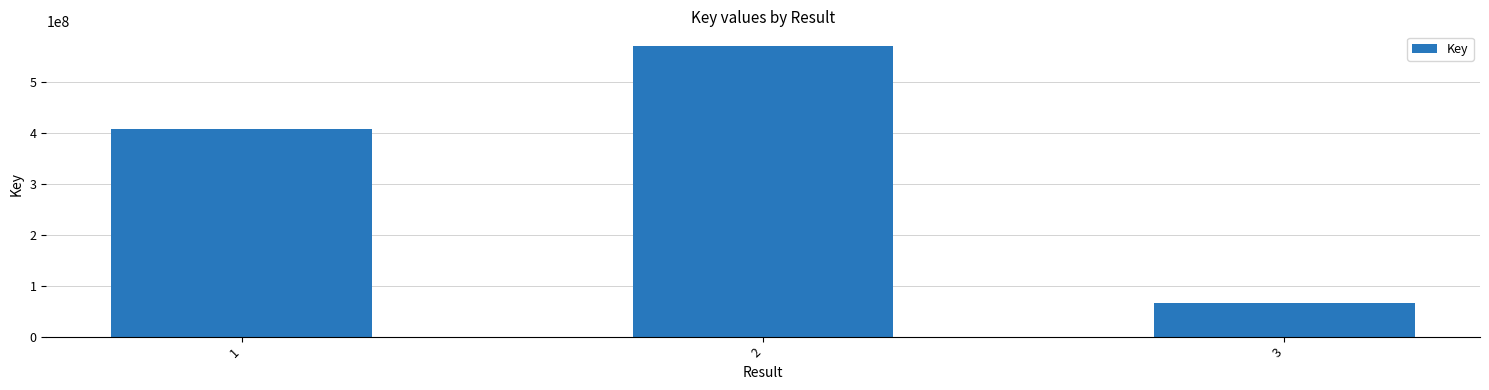

Which label corresponds to the largest value in the chart?

2